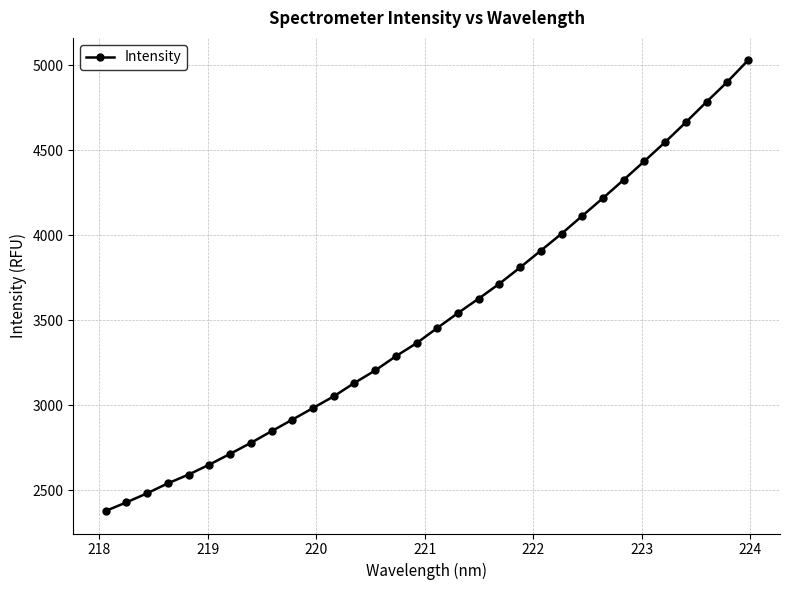

What is the value of the 23rd point from the left?

4009.2